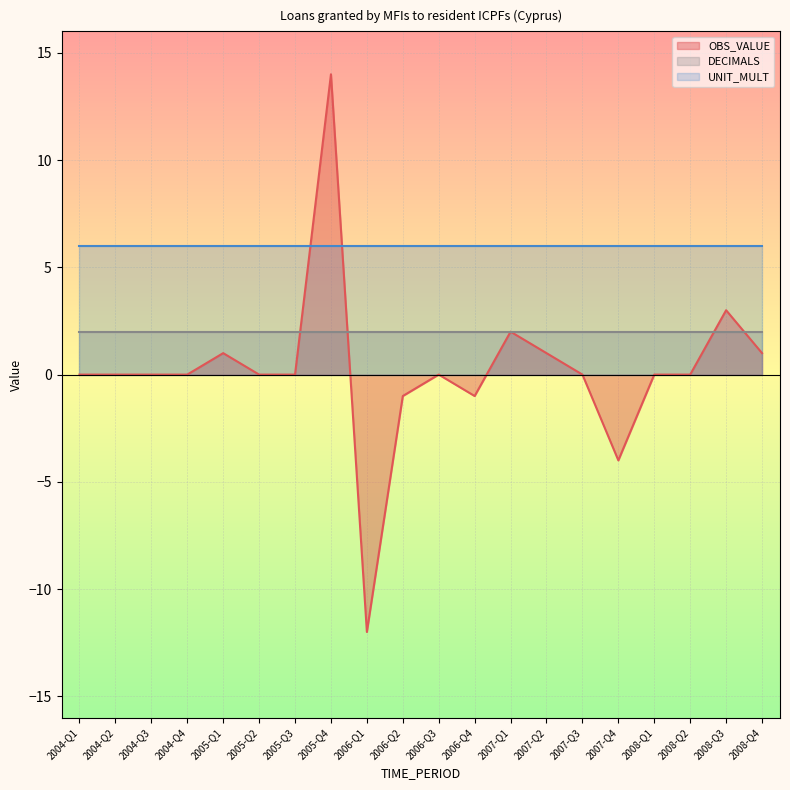

Reading left to right, what are all the values shown in this chart?

OBS_VALUE: 2004-Q1=0	2004-Q2=0	2004-Q3=0	2004-Q4=0	2005-Q1=1	2005-Q2=0	2005-Q3=0	2005-Q4=14	2006-Q1=-12	2006-Q2=-1	2006-Q3=0	2006-Q4=-1	2007-Q1=2	2007-Q2=1	2007-Q3=0	2007-Q4=-4	2008-Q1=0	2008-Q2=0	2008-Q3=3	2008-Q4=1
DECIMALS: 2004-Q1=2	2004-Q2=2	2004-Q3=2	2004-Q4=2	2005-Q1=2	2005-Q2=2	2005-Q3=2	2005-Q4=2	2006-Q1=2	2006-Q2=2	2006-Q3=2	2006-Q4=2	2007-Q1=2	2007-Q2=2	2007-Q3=2	2007-Q4=2	2008-Q1=2	2008-Q2=2	2008-Q3=2	2008-Q4=2
UNIT_MULT: 2004-Q1=6	2004-Q2=6	2004-Q3=6	2004-Q4=6	2005-Q1=6	2005-Q2=6	2005-Q3=6	2005-Q4=6	2006-Q1=6	2006-Q2=6	2006-Q3=6	2006-Q4=6	2007-Q1=6	2007-Q2=6	2007-Q3=6	2007-Q4=6	2008-Q1=6	2008-Q2=6	2008-Q3=6	2008-Q4=6